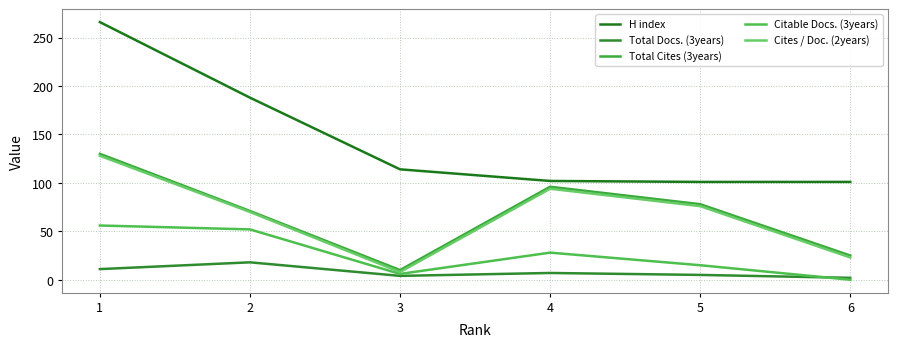

Which series has the largest total across all categories?

H index